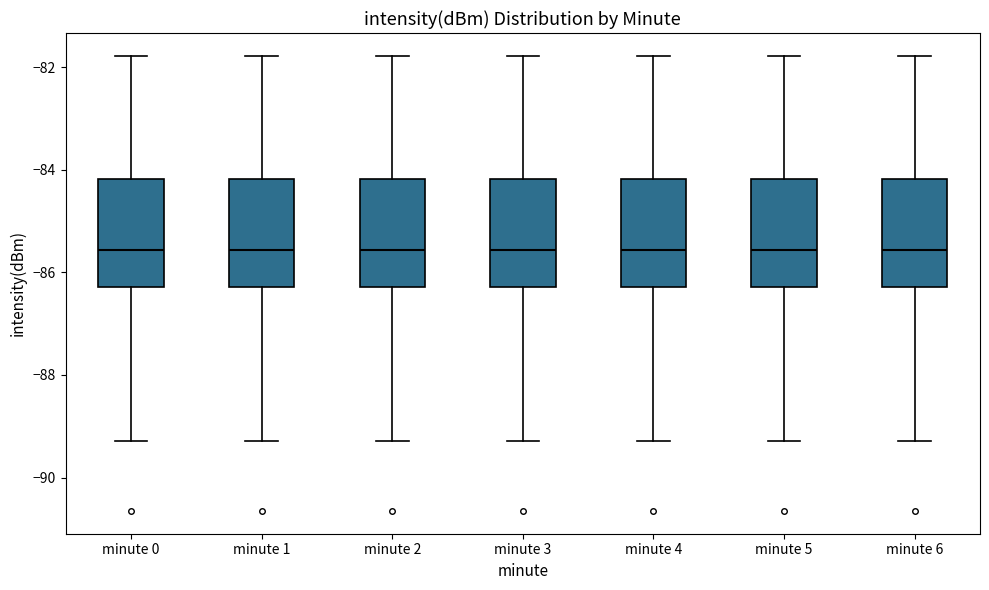

Where is the lower edge of the box for minute 5 on the y-axis? The values are not printed on the chart, so give them approximately, as read against the axis.

-86.2